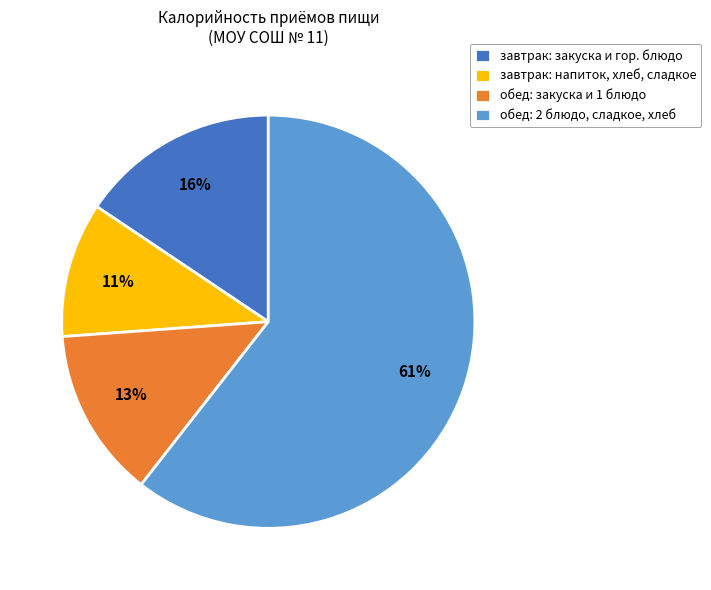

Is it true that завтрак: напиток, хлеб, сладкое is 11% of the pie?

True